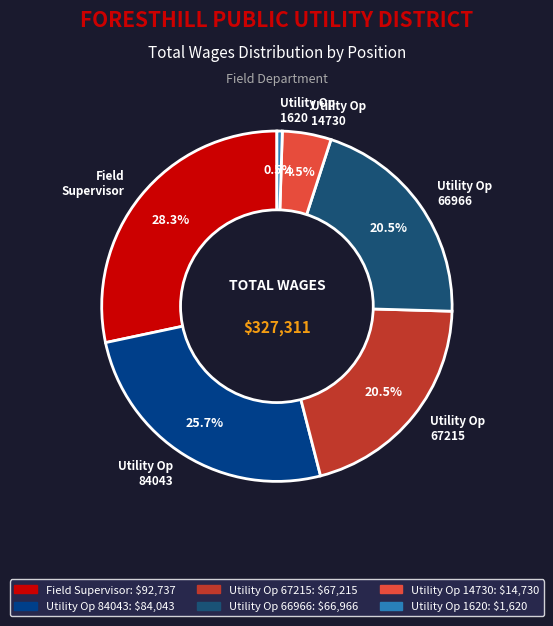

To the nearest percent, what is the average slice percentage?

17%